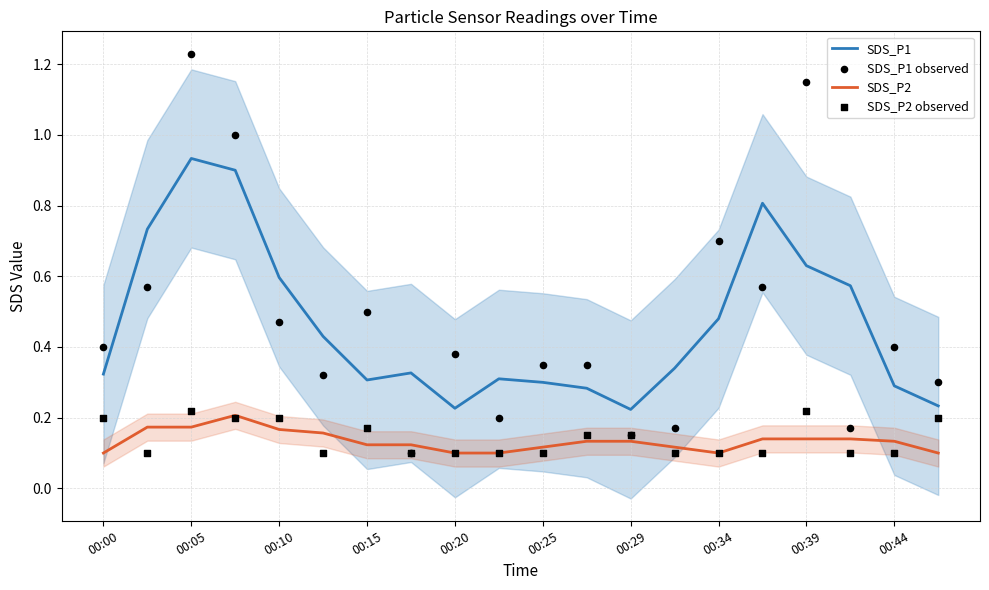

At how many categories does at least one series exceed 0?

20